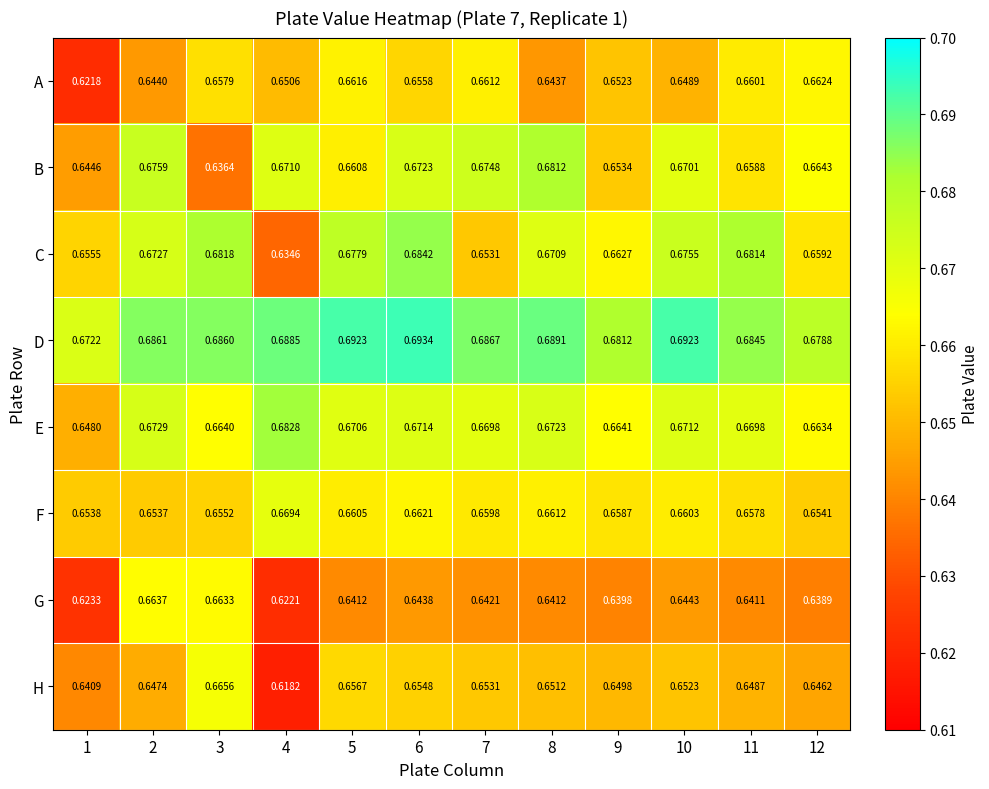

Which series has the largest total across all categories?

D